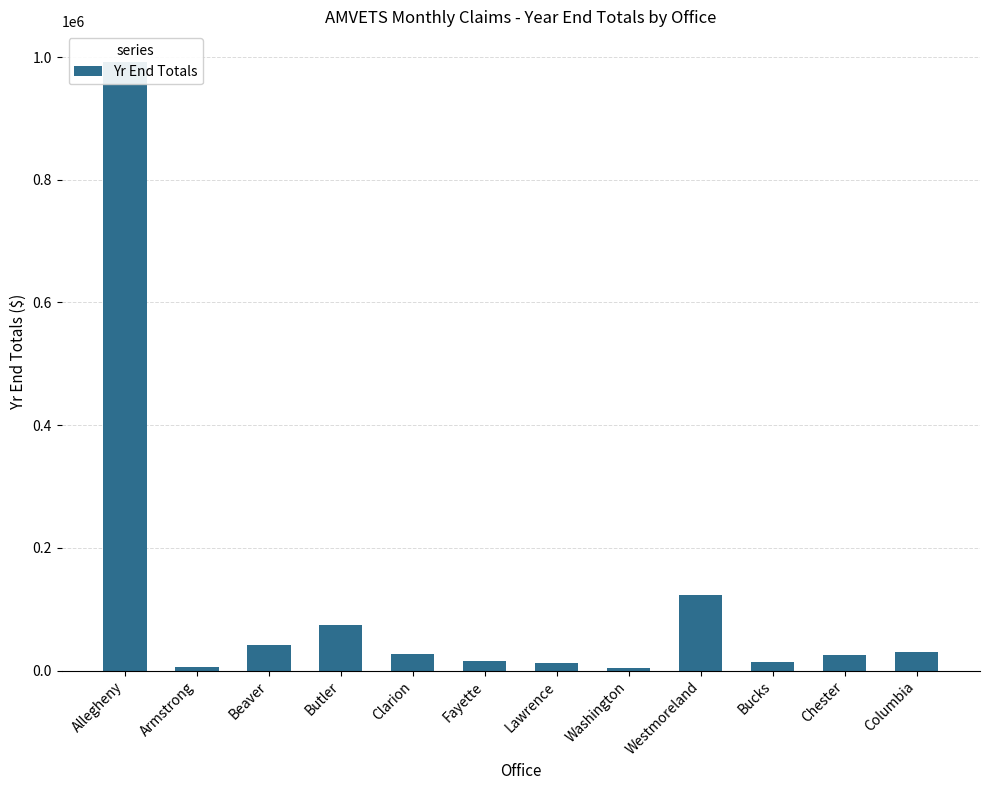

The value at Butler is 106211.9. True or false?

False